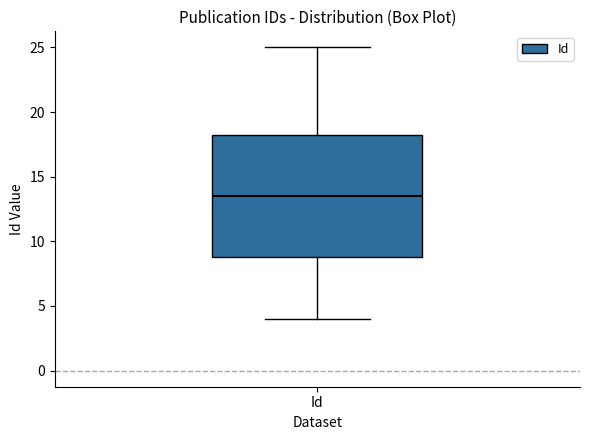

Where does the lower whisker of the box for Id end on the y-axis? The values are not printed on the chart, so give them approximately, as read against the axis.

4.0